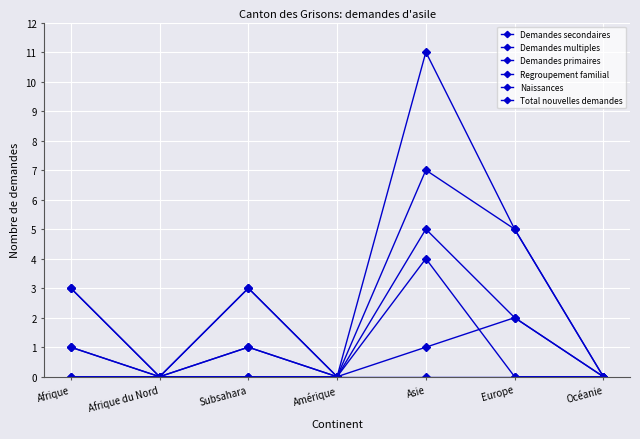

How many data points in Total nouvelles demandes are less than 3?

3